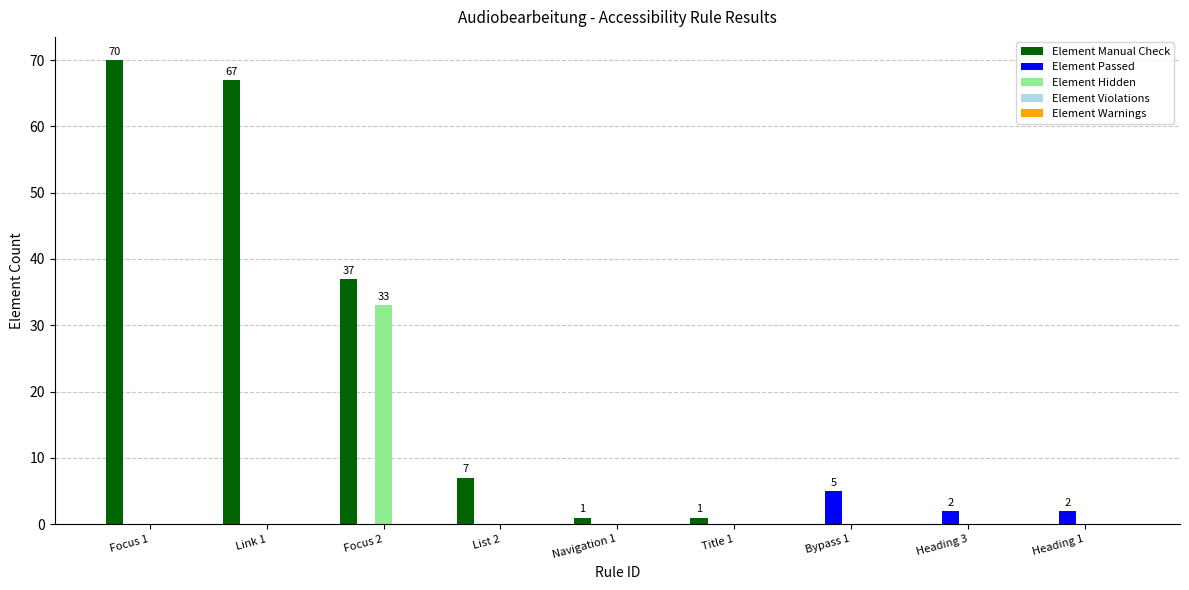

Where is Element Manual Check nearest to the value 35?

Focus 2